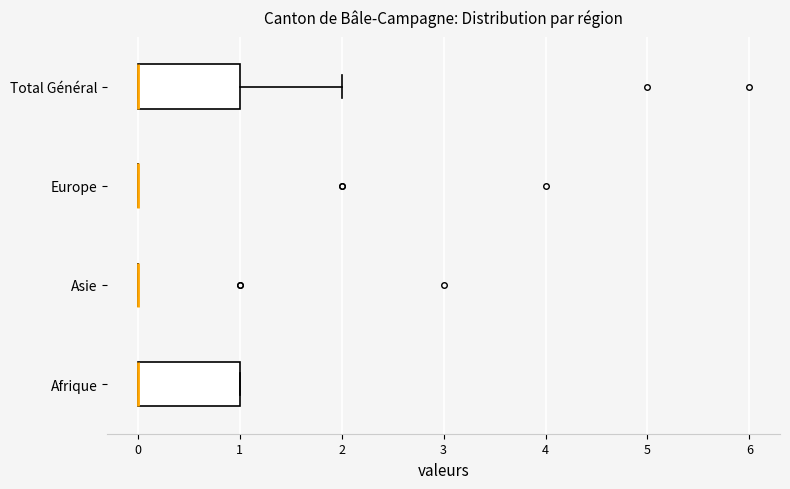

Reading bottom to top, transcribe this box plot: for each box, give where its median line is, the range the box spans, and where its two whiskers end, as read against the x-axis. The values are not printed on the chart, so give them approximately, as read against the axis.

Afrique: median 0 (drawn on the box's left edge), box 0 to 1, whiskers 0 to 1
Asie: box collapsed to a line at 0, whiskers 0 to 0
Europe: box collapsed to a line at 0, whiskers 0 to 0
Total Général: median 0 (drawn on the box's left edge), box 0 to 1, whiskers 0 to 2